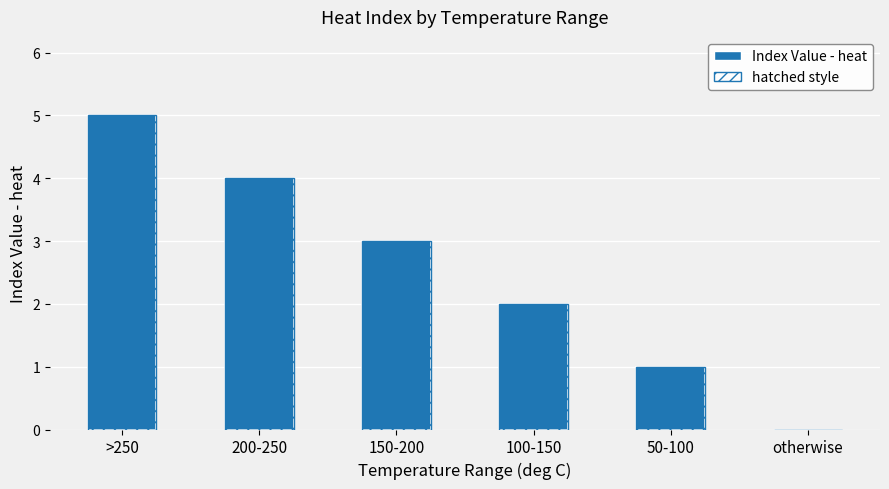

What is the maximum value shown in the chart?

5